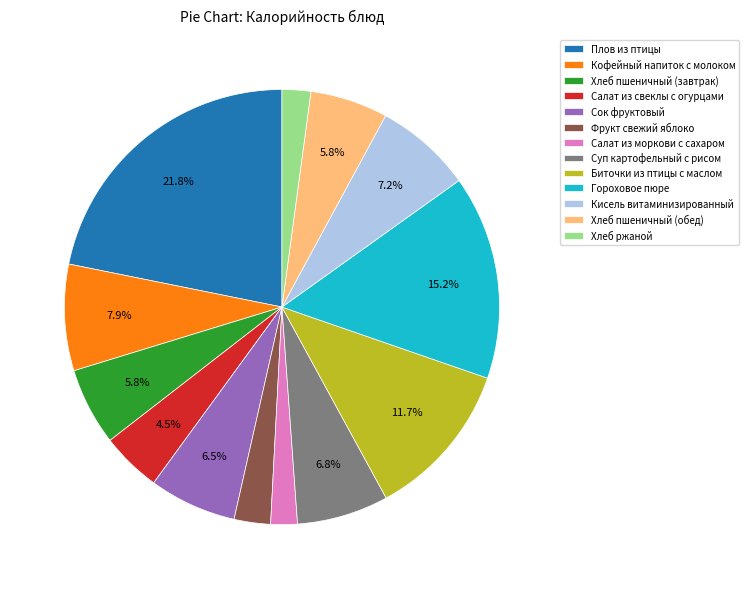

True or false: Суп картофельный с рисом accounts for 7% of the total.

True